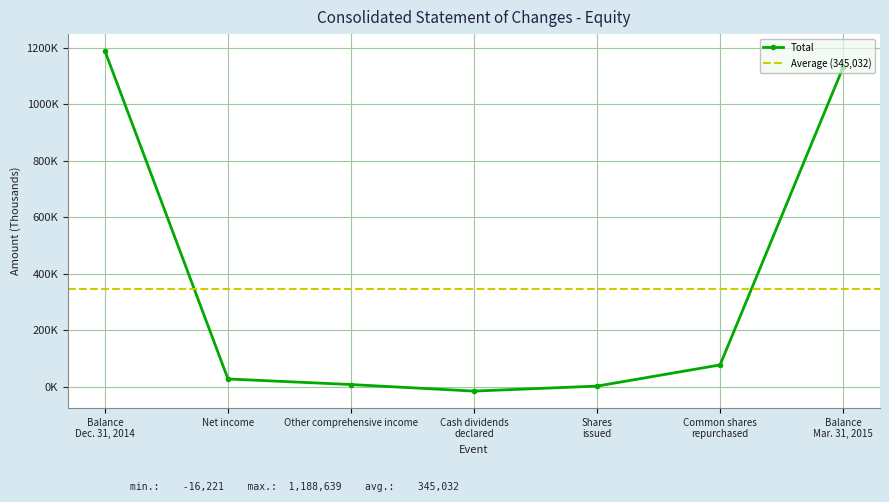

What is the total value across all series at Shares issued?

2928